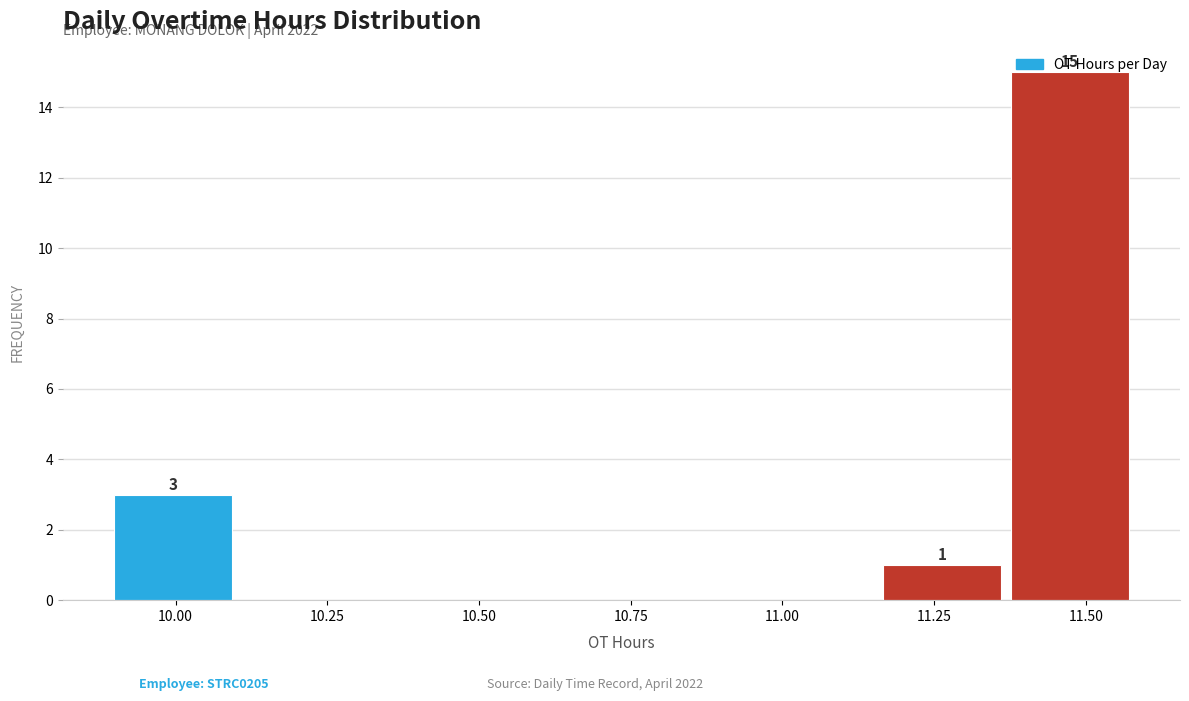

Which range on the x-axis has the tallest bar?

11.35 to 11.60